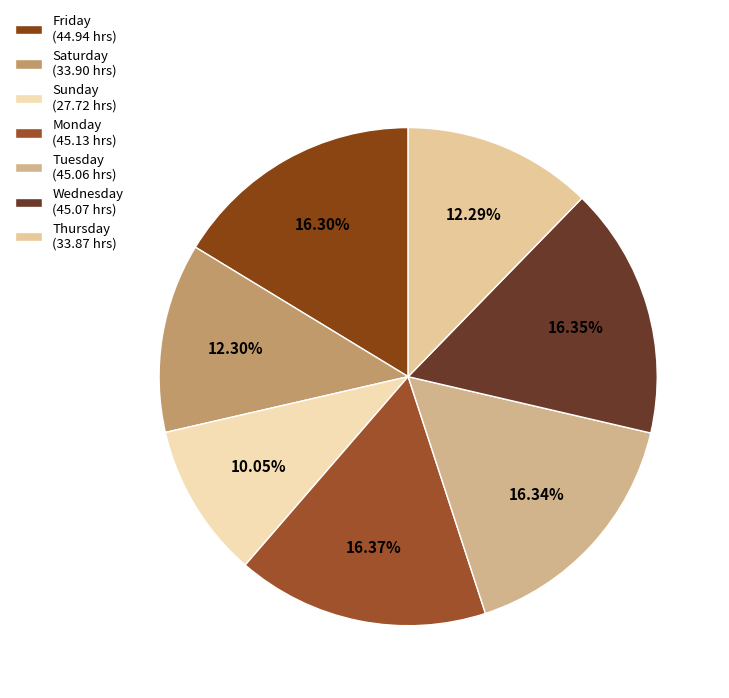

Does any single category account for the majority?

No